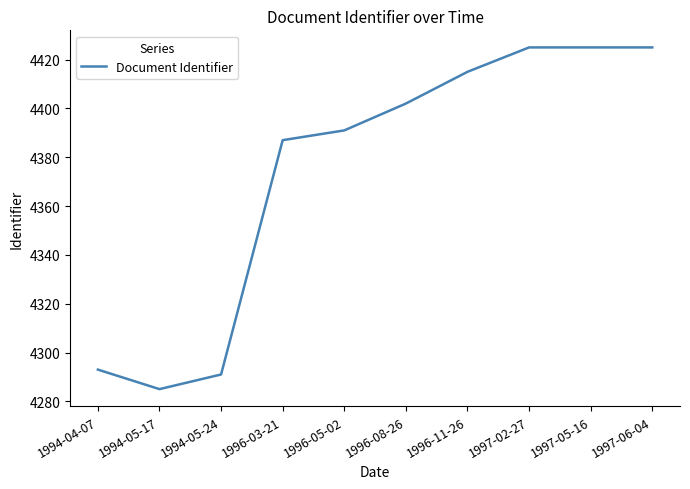

What is the smallest value displayed?

4285